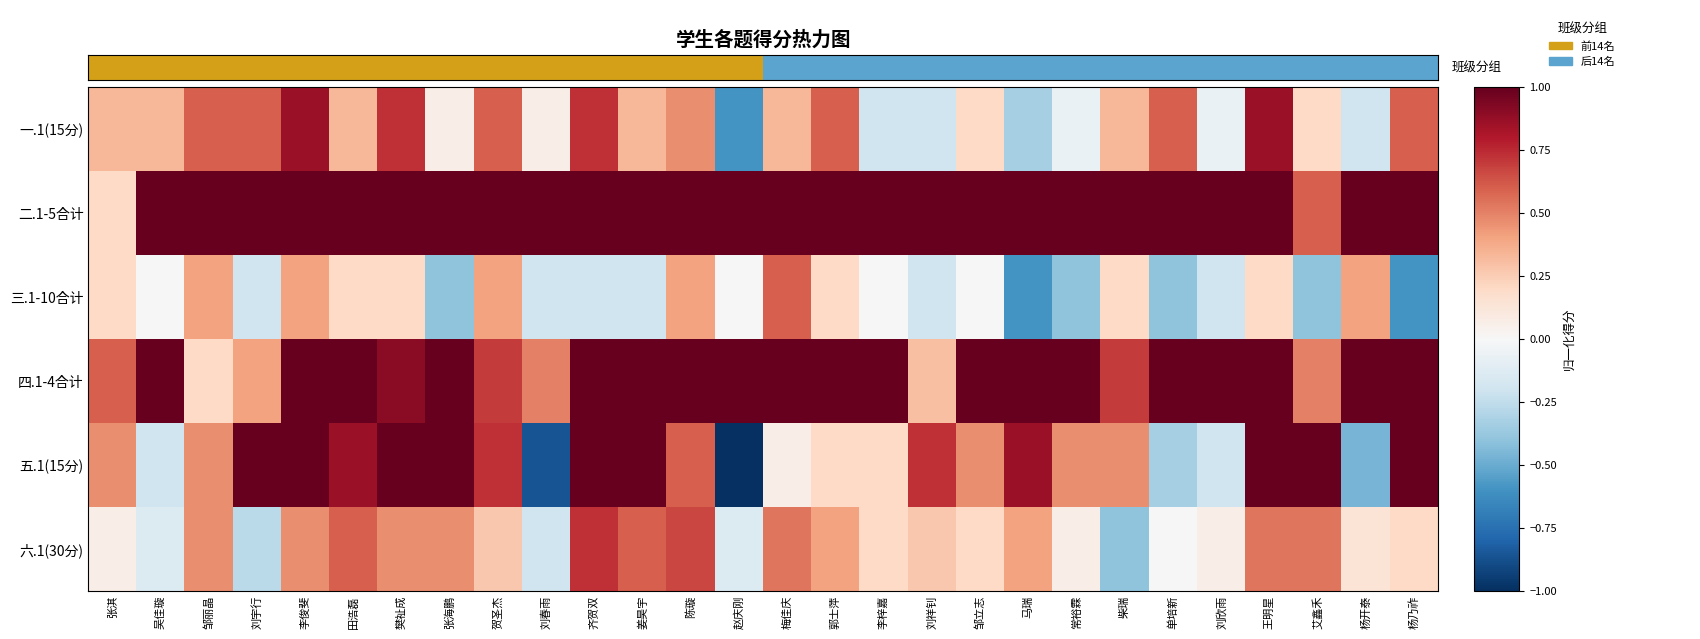

What is the maximum value shown in the chart?

1.0